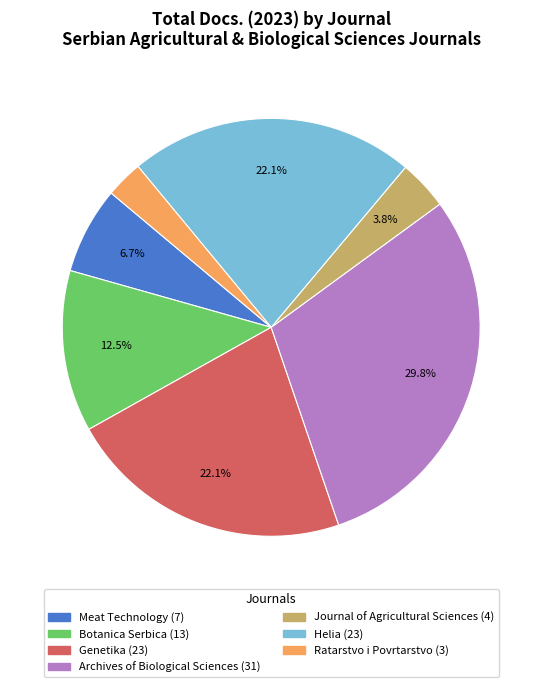

Which category has the biggest portion of the pie?

Archives of Biological Sciences